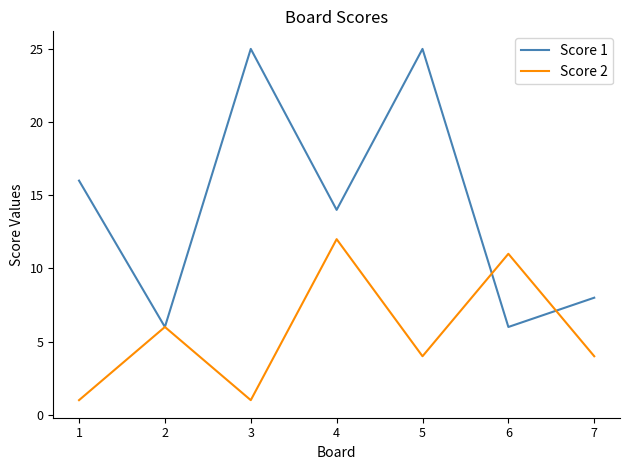

Rank the series at 5 from lowest to highest value.

Score 2, Score 1